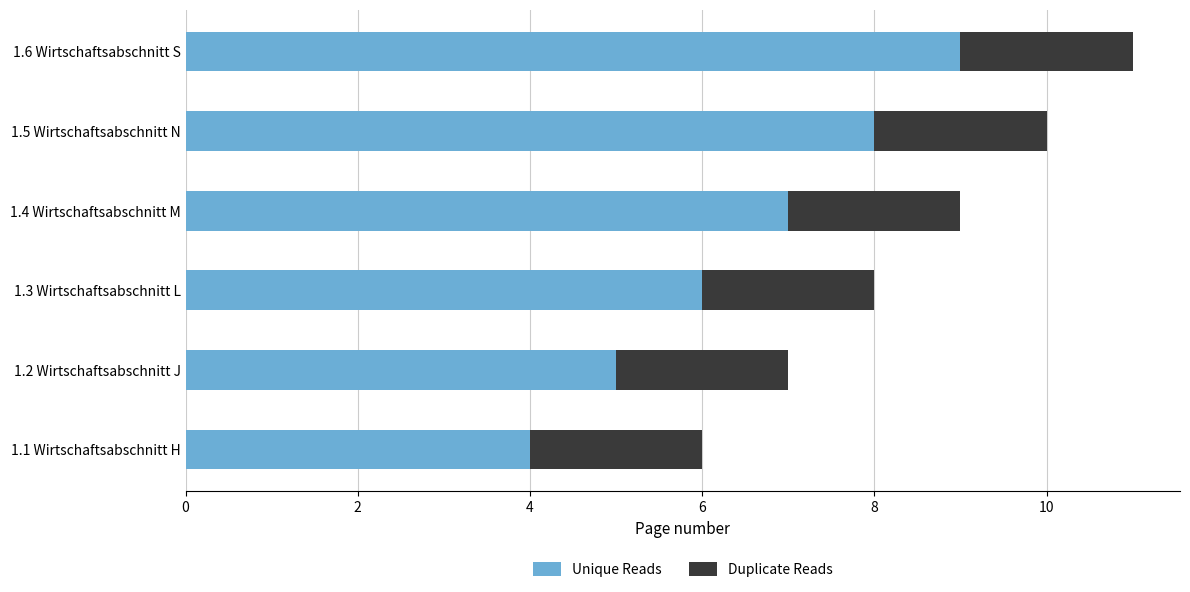

List the labels in order of Unique Reads value, smallest first.

1.1 Wirtschaftsabschnitt H, 1.2 Wirtschaftsabschnitt J, 1.3 Wirtschaftsabschnitt L, 1.4 Wirtschaftsabschnitt M, 1.5 Wirtschaftsabschnitt N, 1.6 Wirtschaftsabschnitt S